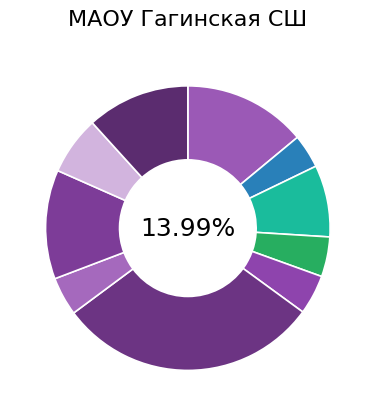

To the nearest percent, what is the average slice percentage?

10%